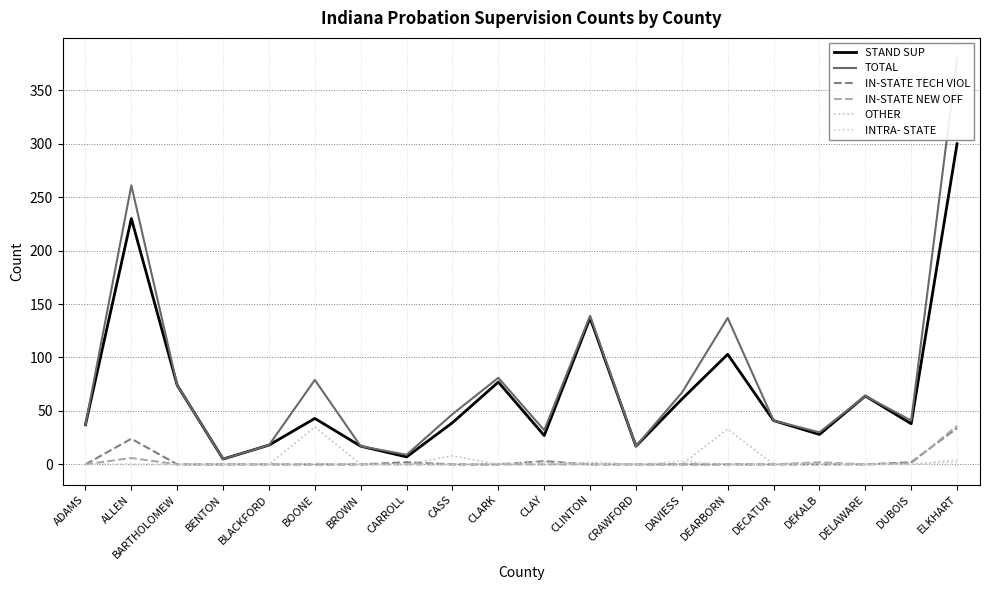

Is it true that IN-STATE NEW OFF equals -24 at BLACKFORD?

False